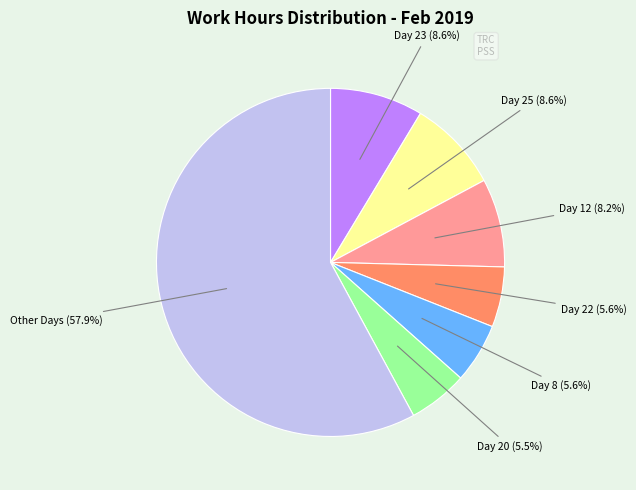

Does Day 22 represent more than half of the total?

No